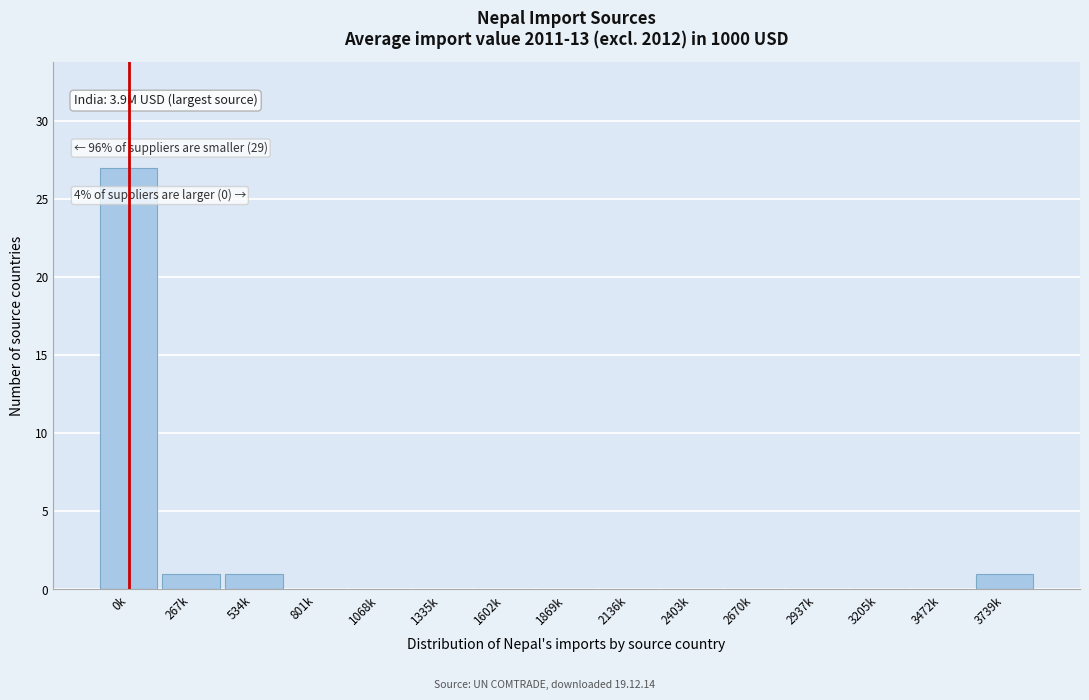

Reading left to right, what are all the values shown in this chart?

0k=27	267k=1	534k=1	801k=0	1068k=0	1335k=0	1602k=0	1869k=0	2136k=0	2403k=0	2670k=0	2937k=0	3205k=0	3472k=0	3739k=1